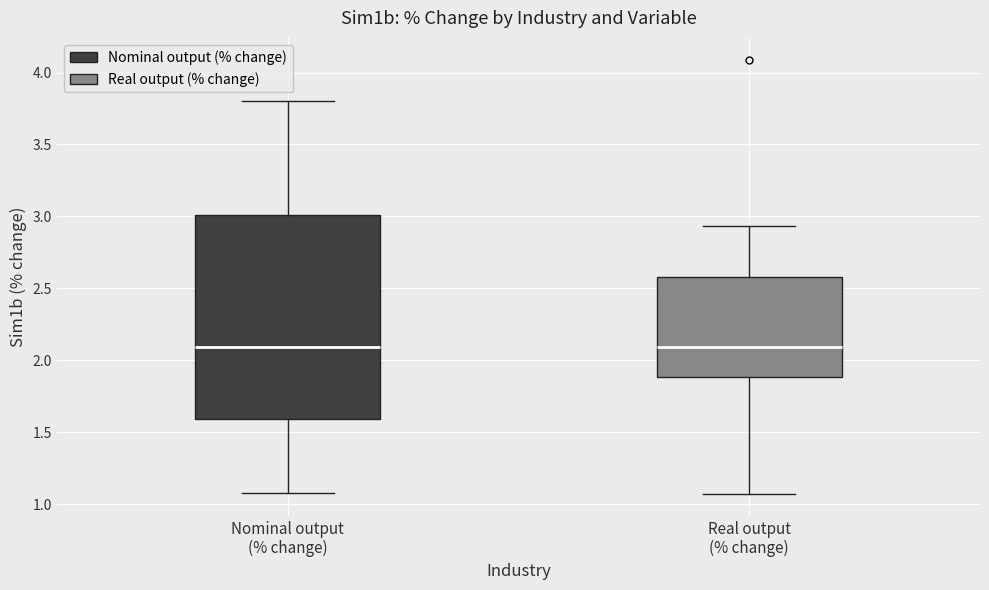

Which box is the tallest, from its lower edge to its upper edge?

Nominal output (% change)